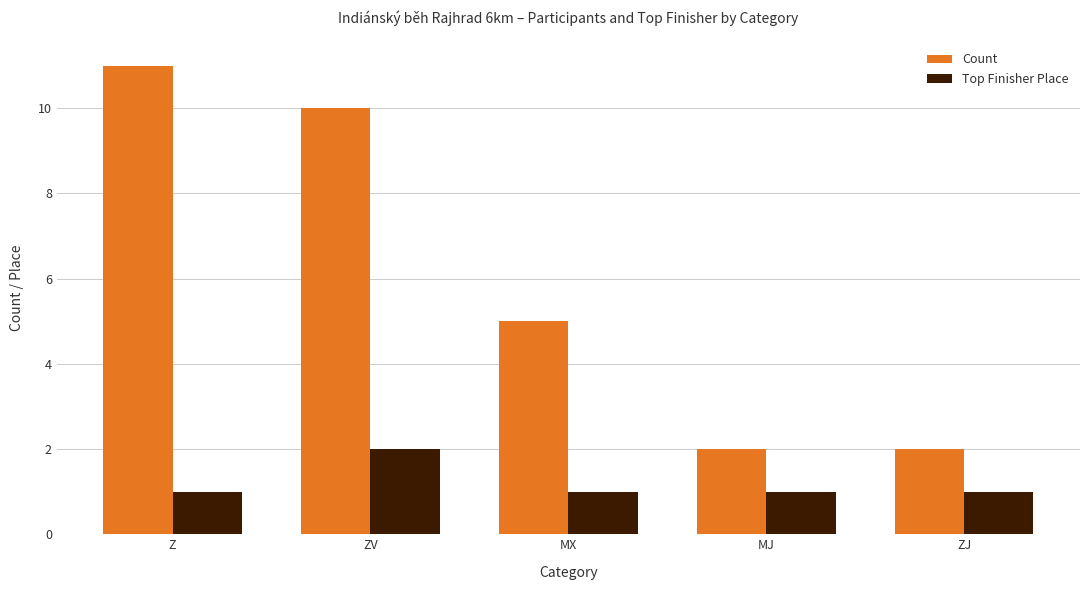

Is the value of Top Finisher Place at MJ greater than the value of Count at ZV?

No